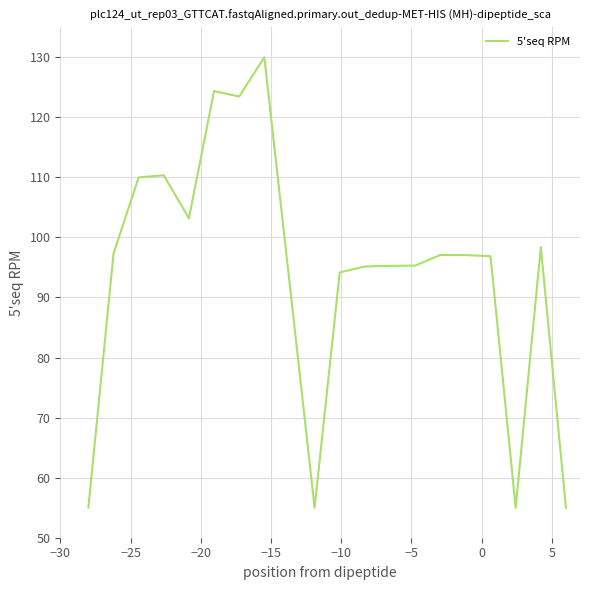

How many lines are shown in the chart?

1